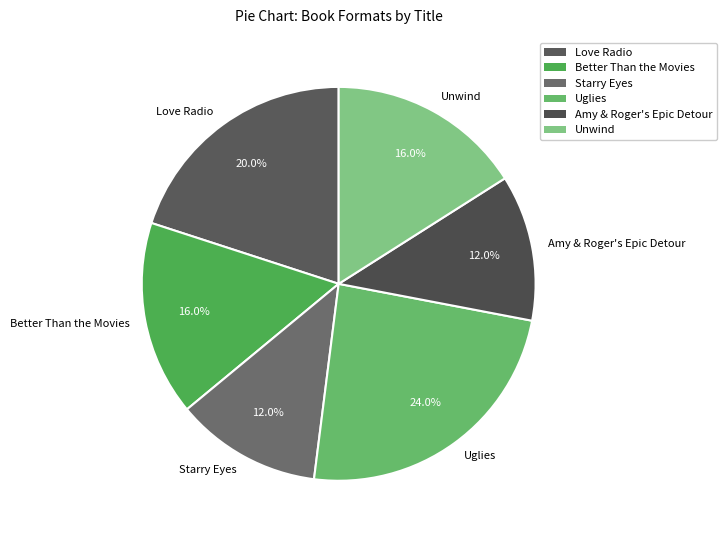

What percentage is the Uglies slice, to the nearest percent?

24%